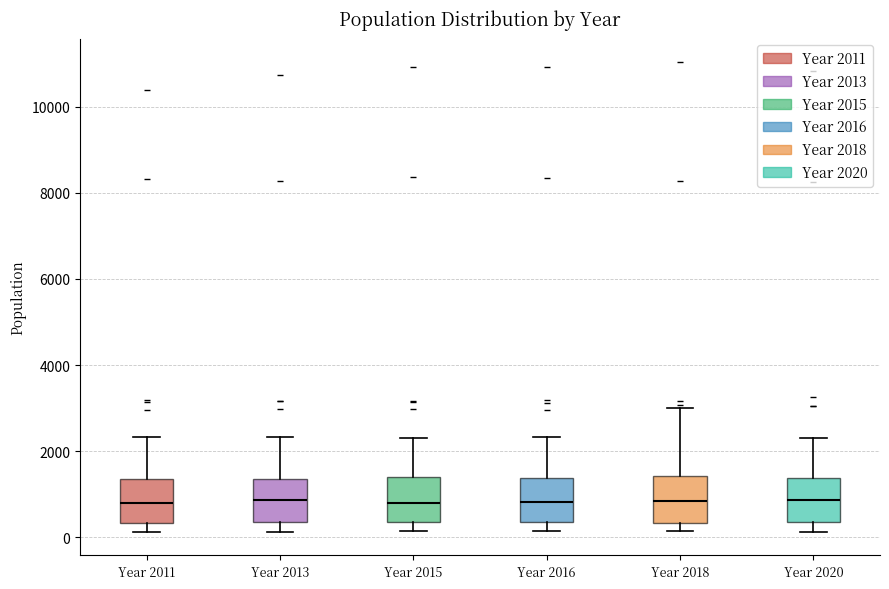

Reading left to right, read every box against the y-axis: the position of its median line, the range the box covers, and the ends of its whiskers. The values are not printed on the chart, so give them approximately, as read against the axis.

Year 2011: median 800, box 400 to 1400, whiskers 200 to 2400
Year 2013: median 800, box 400 to 1400, whiskers 200 to 2400
Year 2015: median 800, box 400 to 1400, whiskers 200 to 2400
Year 2016: median 800, box 400 to 1400, whiskers 200 to 2400
Year 2018: median 800, box 400 to 1400, whiskers 200 to 3000
Year 2020: median 800, box 400 to 1400, whiskers 200 to 2200